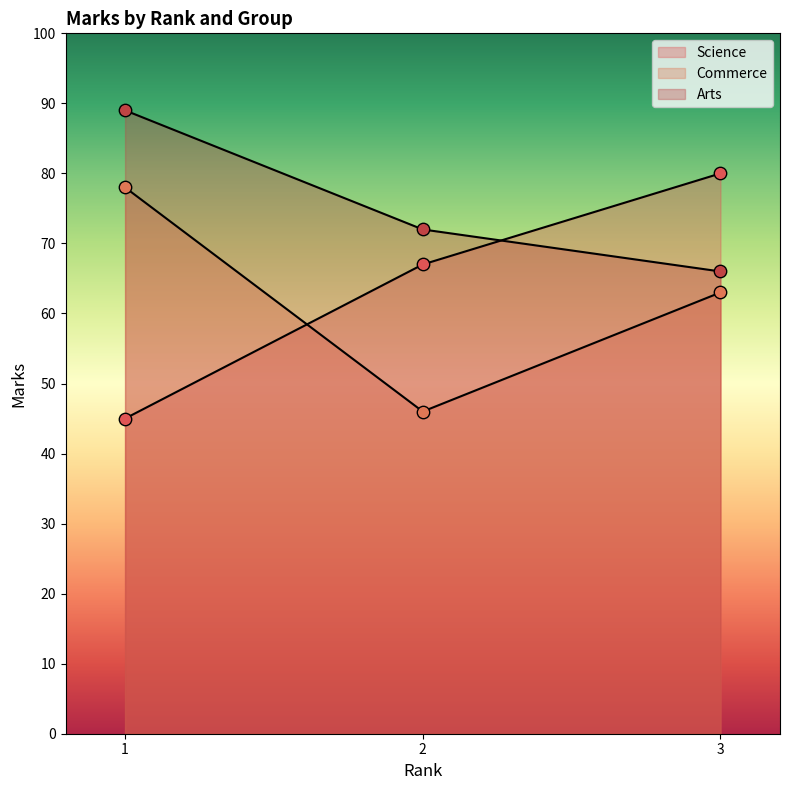

Which series reaches the minimum Y coordinate?

Science